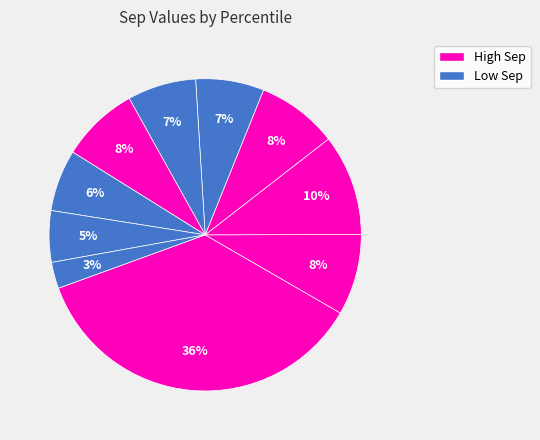

Count the number of slices in the pie.

10